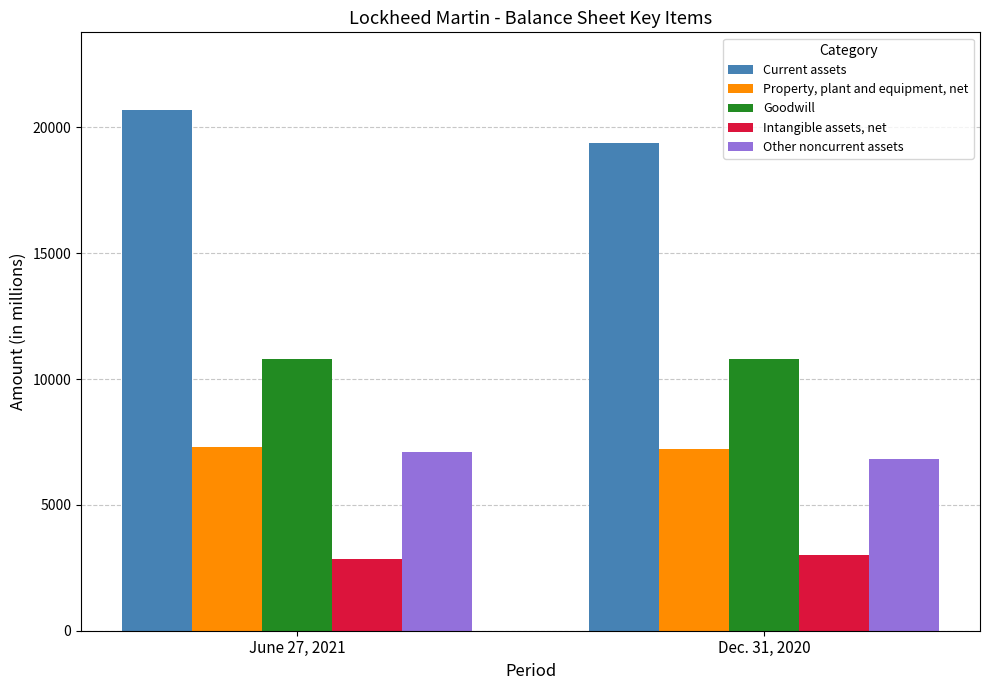

True or false: Intangible assets, net has a value of 1511 at June 27, 2021.

False